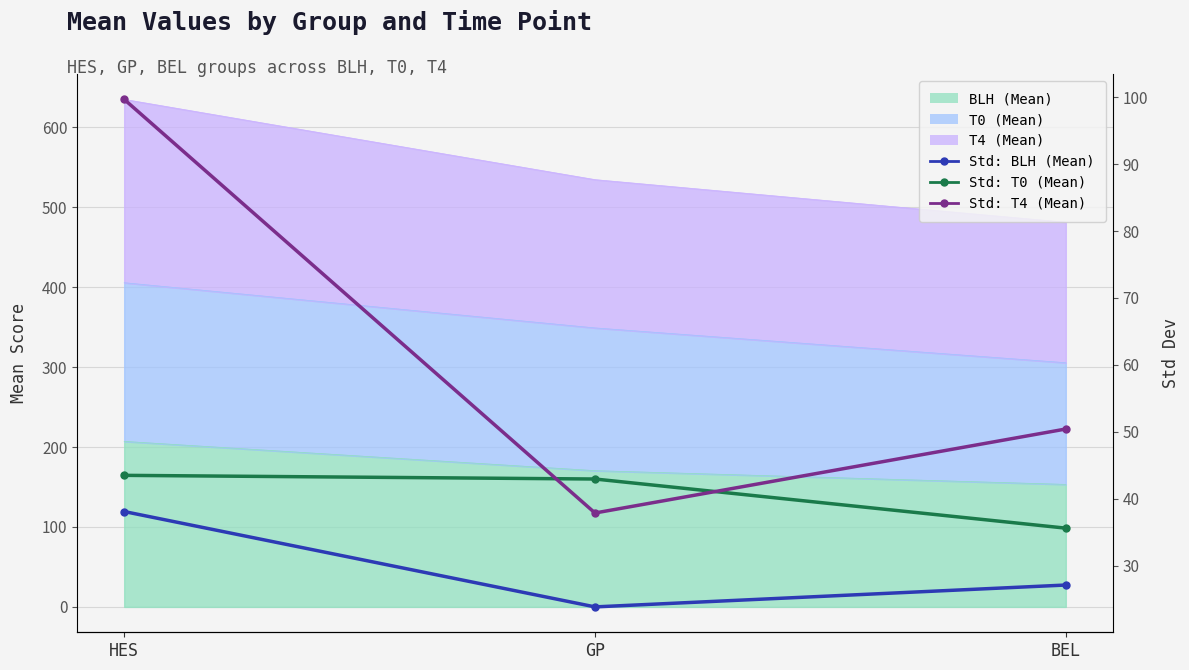

What is the minimum value shown in the chart?

23.8